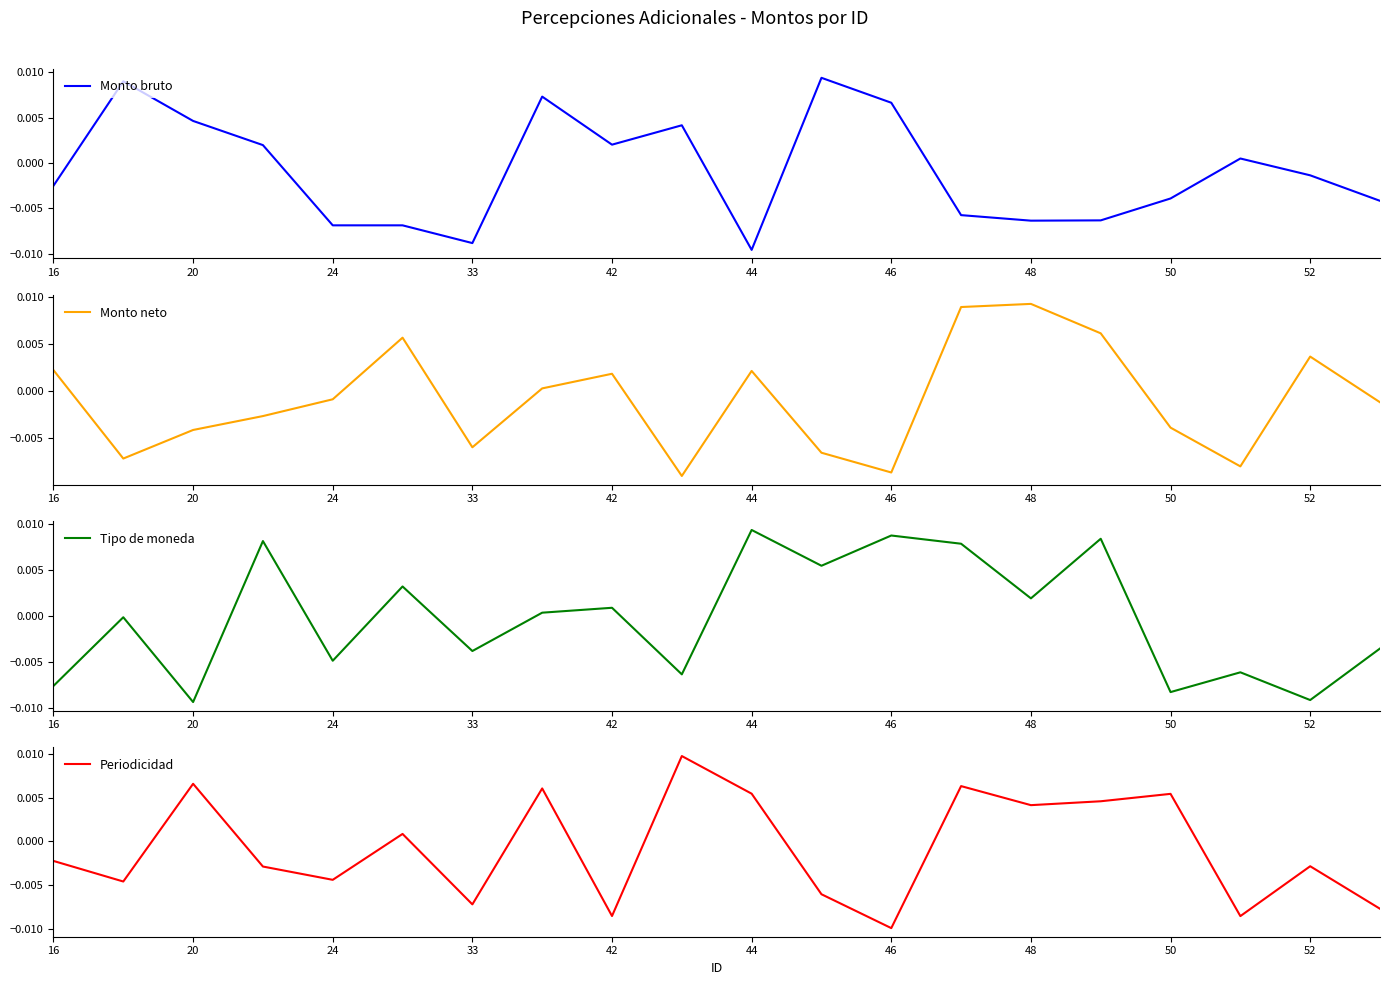

Which series has the widest spread of values?

Periodicidad